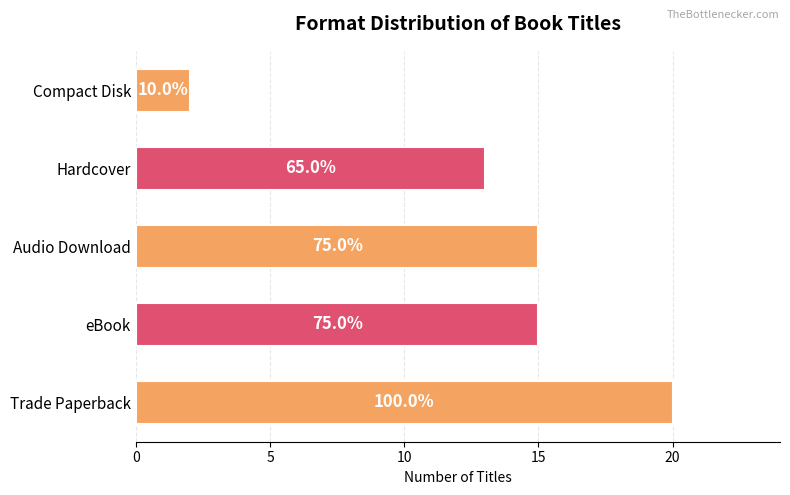

What is the difference between the second highest and second lowest values?

2